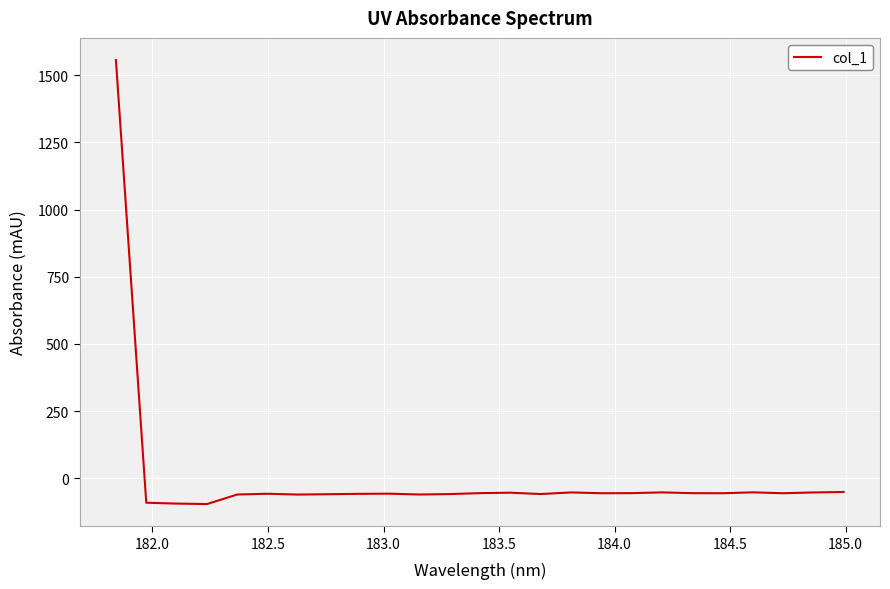

What is the difference between the maximum and minimum values?

1652.6